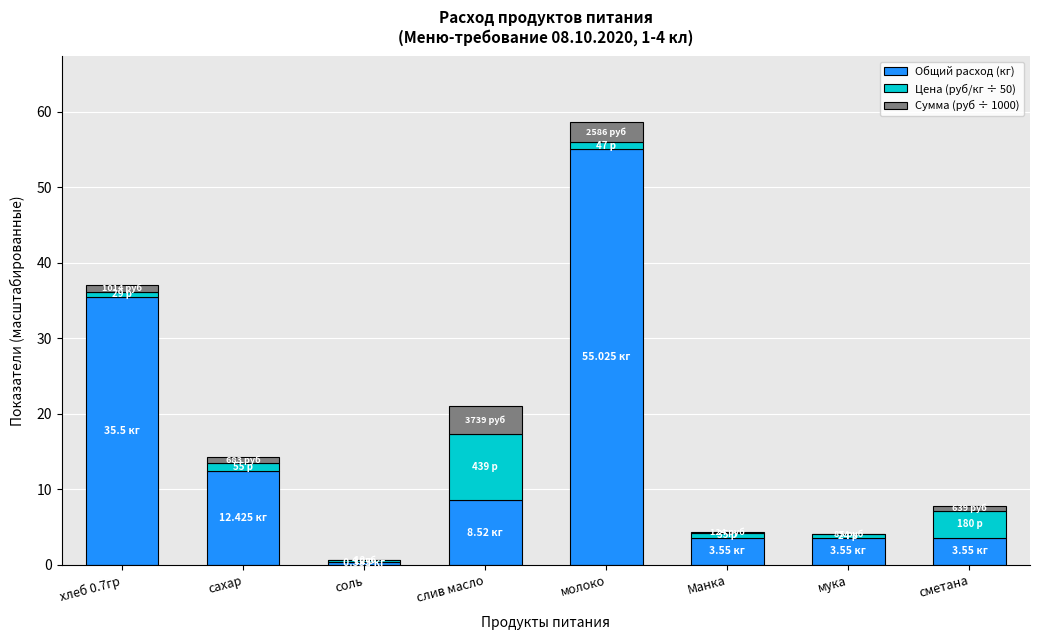

What is the sum of all Общий расход (кг) values?

122.5